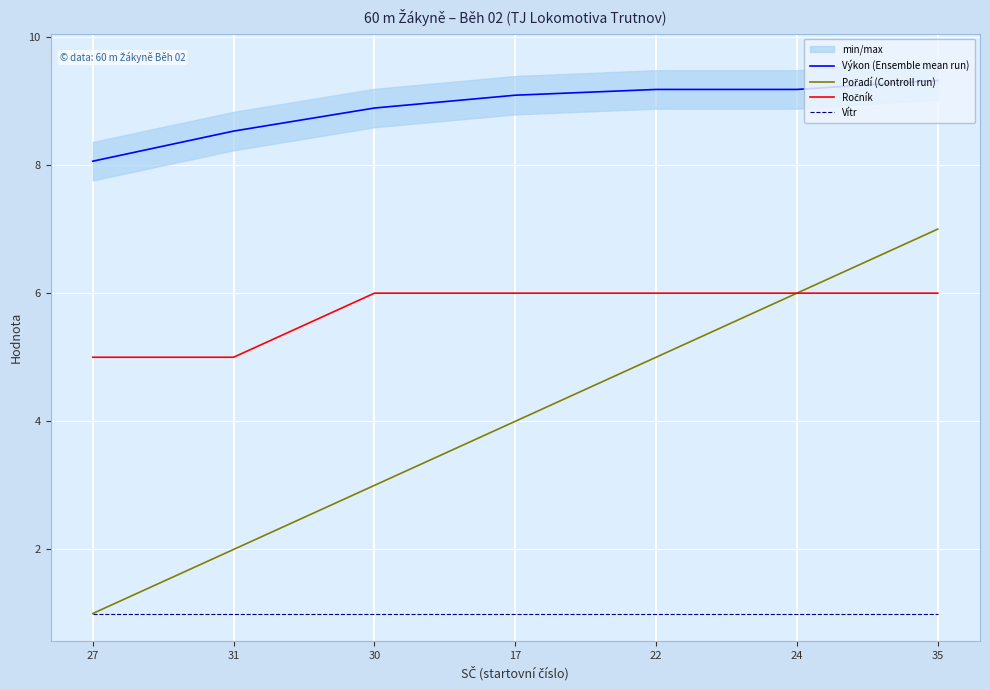

Between 30 and 22, which series saw the biggest shift?

Pořadí (Controll run)